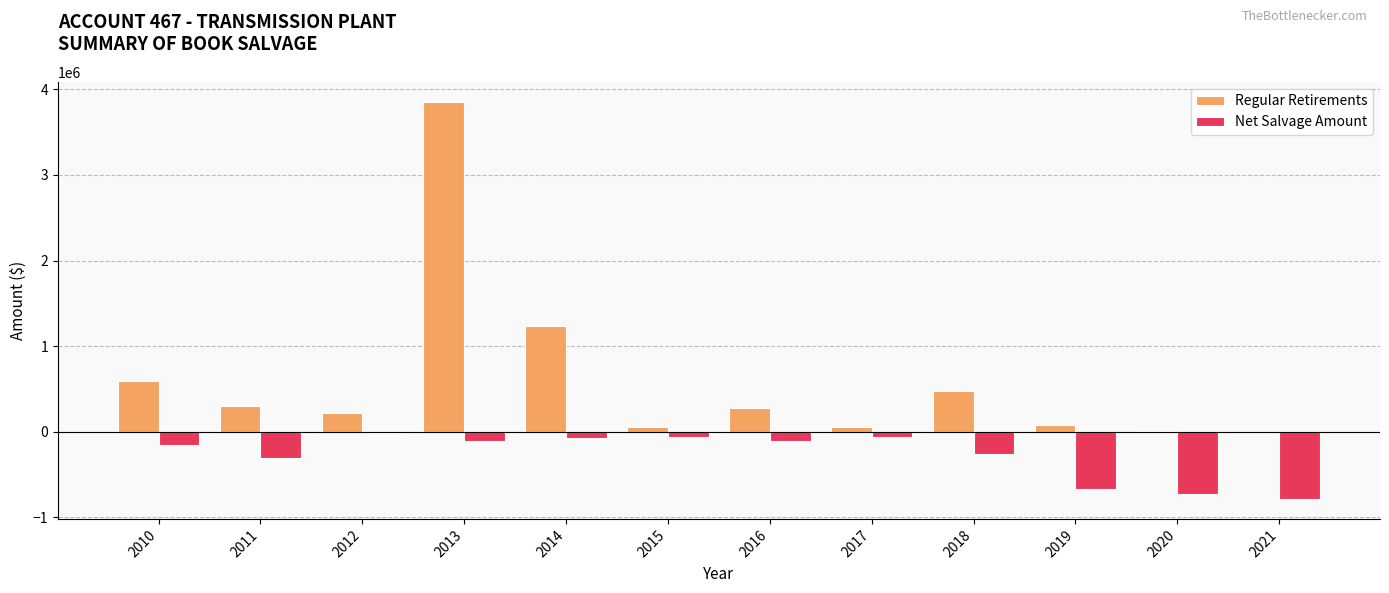

What is the sum of all Net Salvage Amount values?

-3343951.1